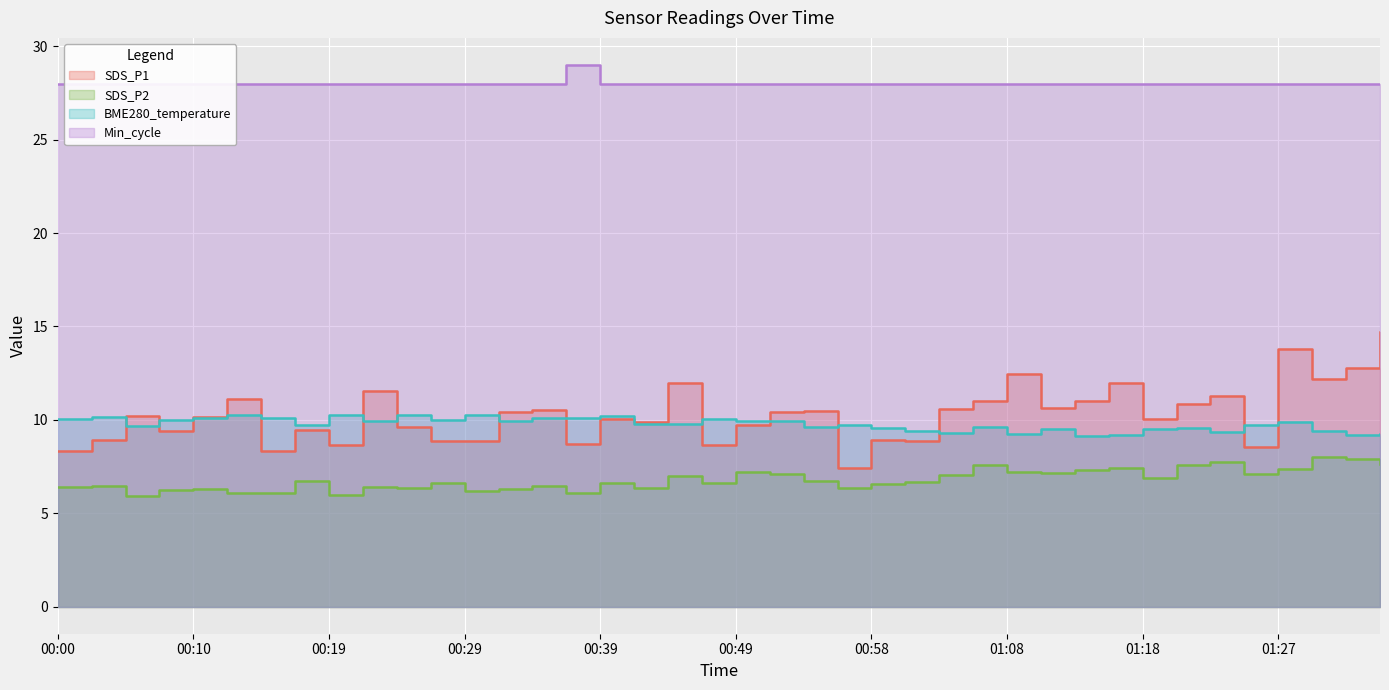

How many data points in SDS_P2 are above 6?

38